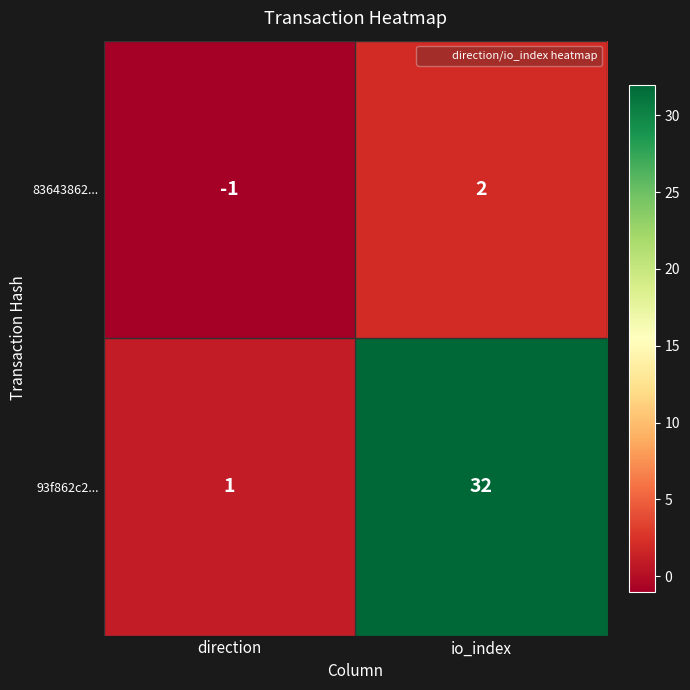

Reading left to right, extract all data points from this chart.

83643862...: -1	2
93f862c2...: 1	32